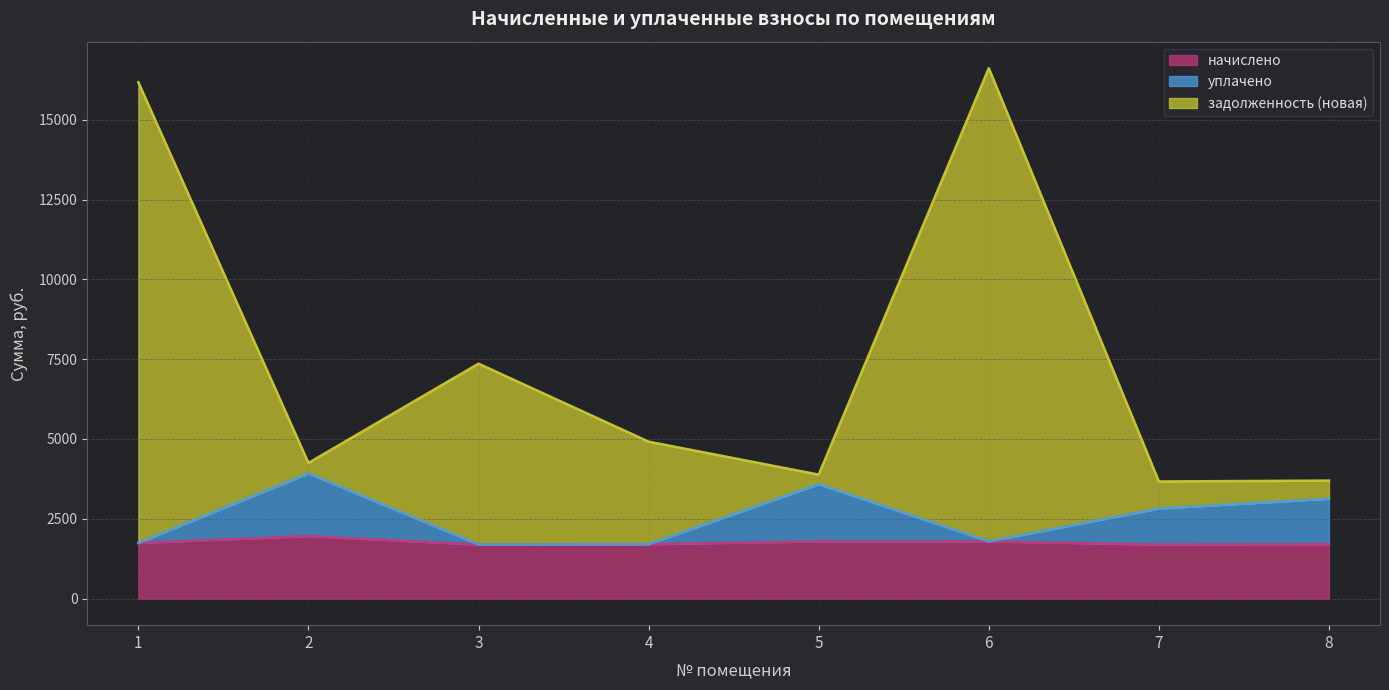

True or false: уплачено and задолженность (новая) intersect in this chart.

False